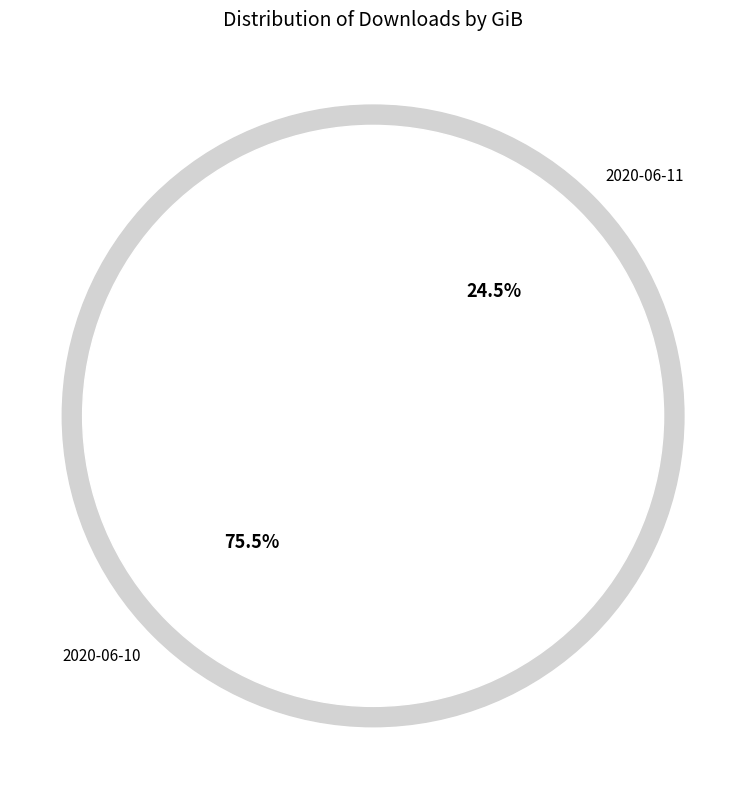

How many segments does this pie chart have?

2